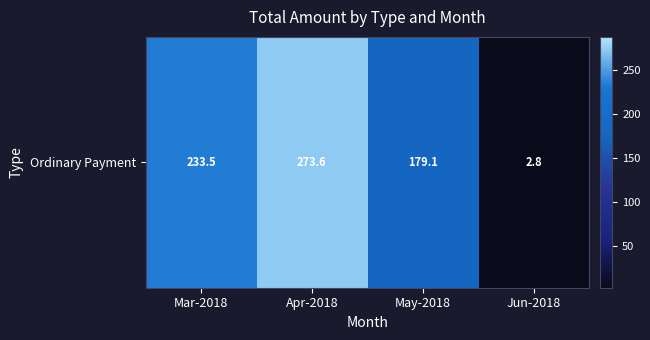

What is the sum of the values at Apr-2018 and May-2018?

452.6